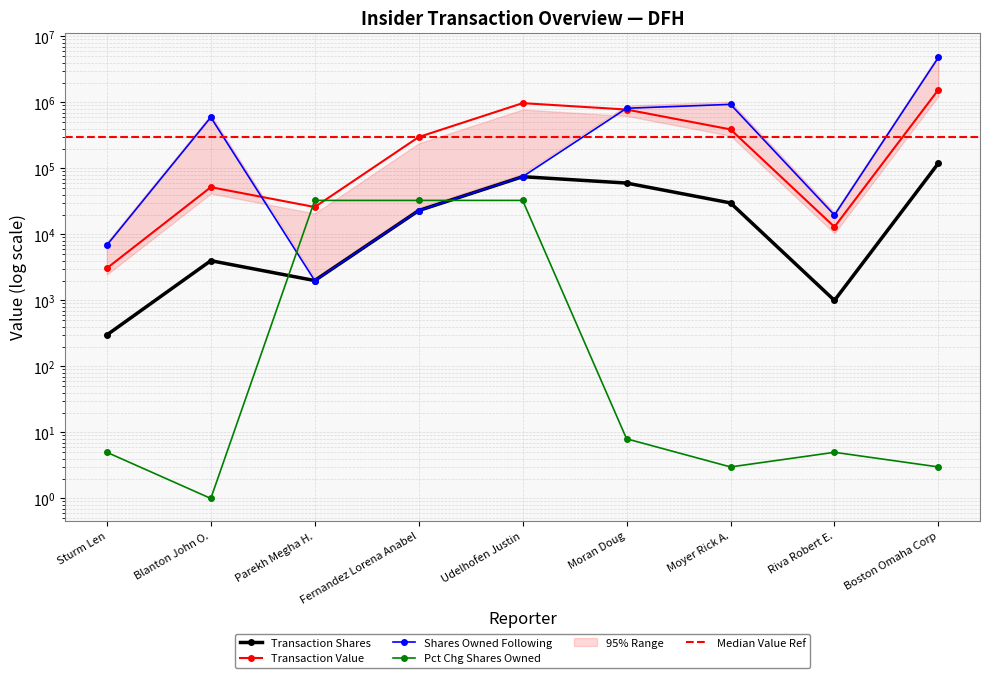

What is the difference between the maximum and second lowest values in the sharesOwnedFollowingTransaction series?

4794212